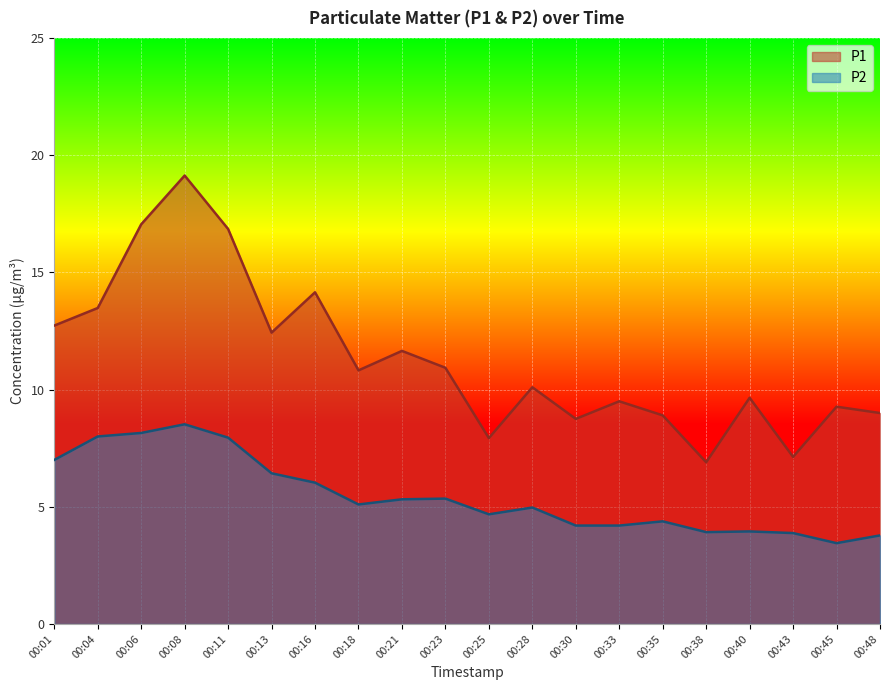

What is the average value of the P1 series?

11.3